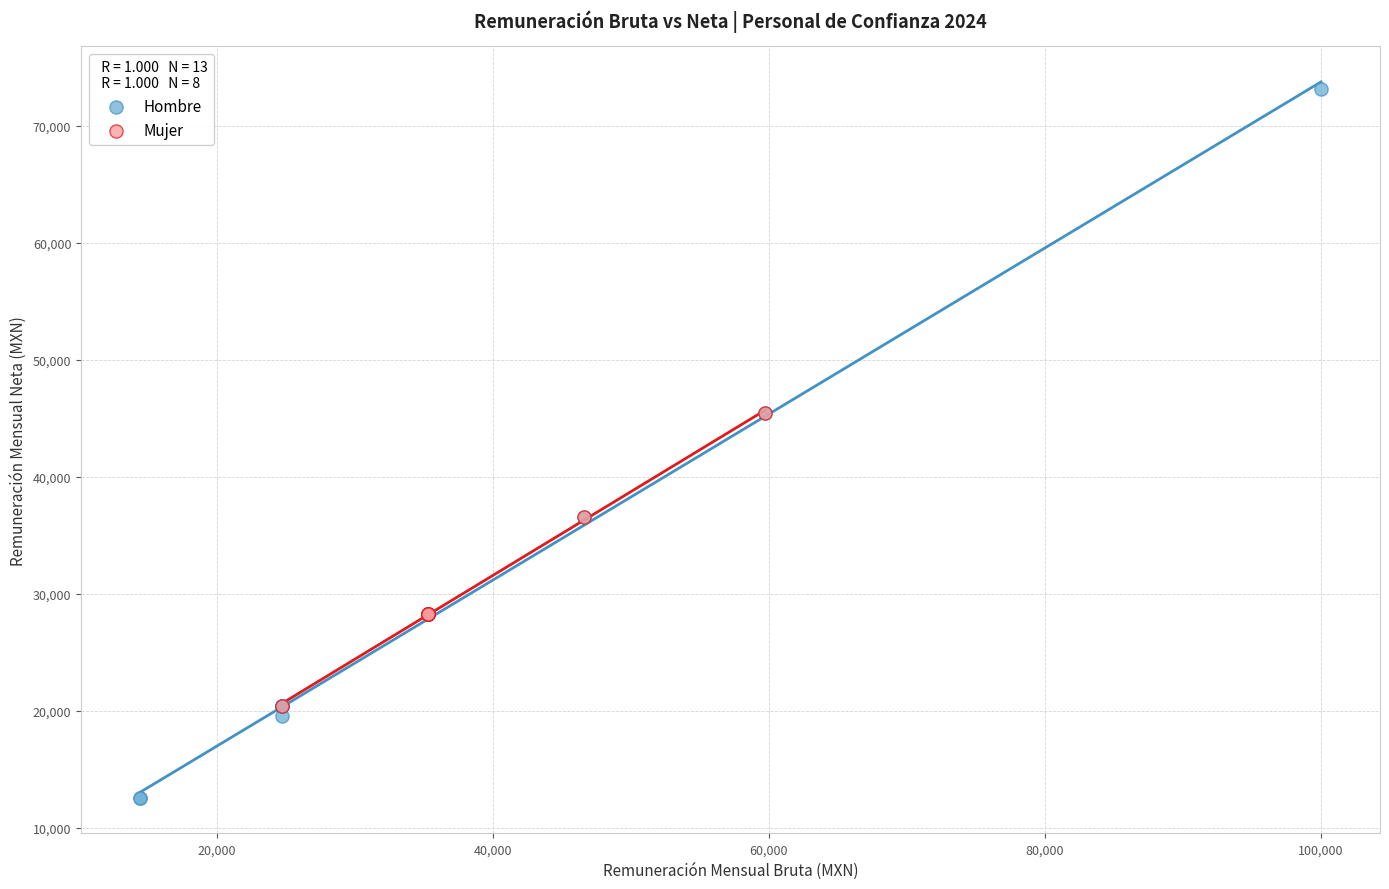

Which series reaches the minimum Y coordinate?

Hombre